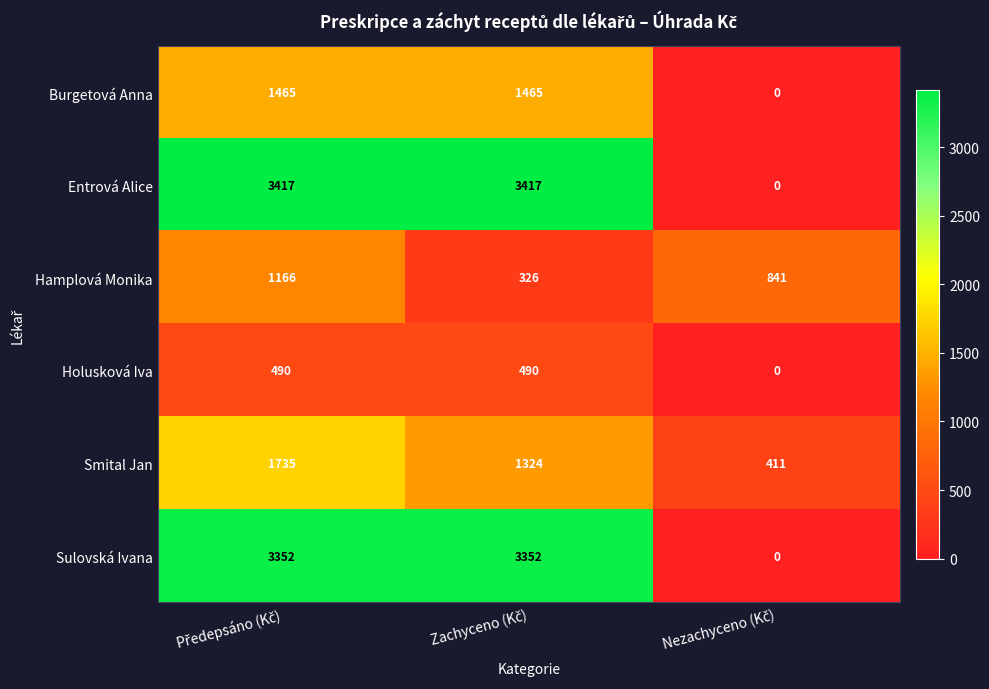

Which series has the widest spread of values?

Entrová Alice